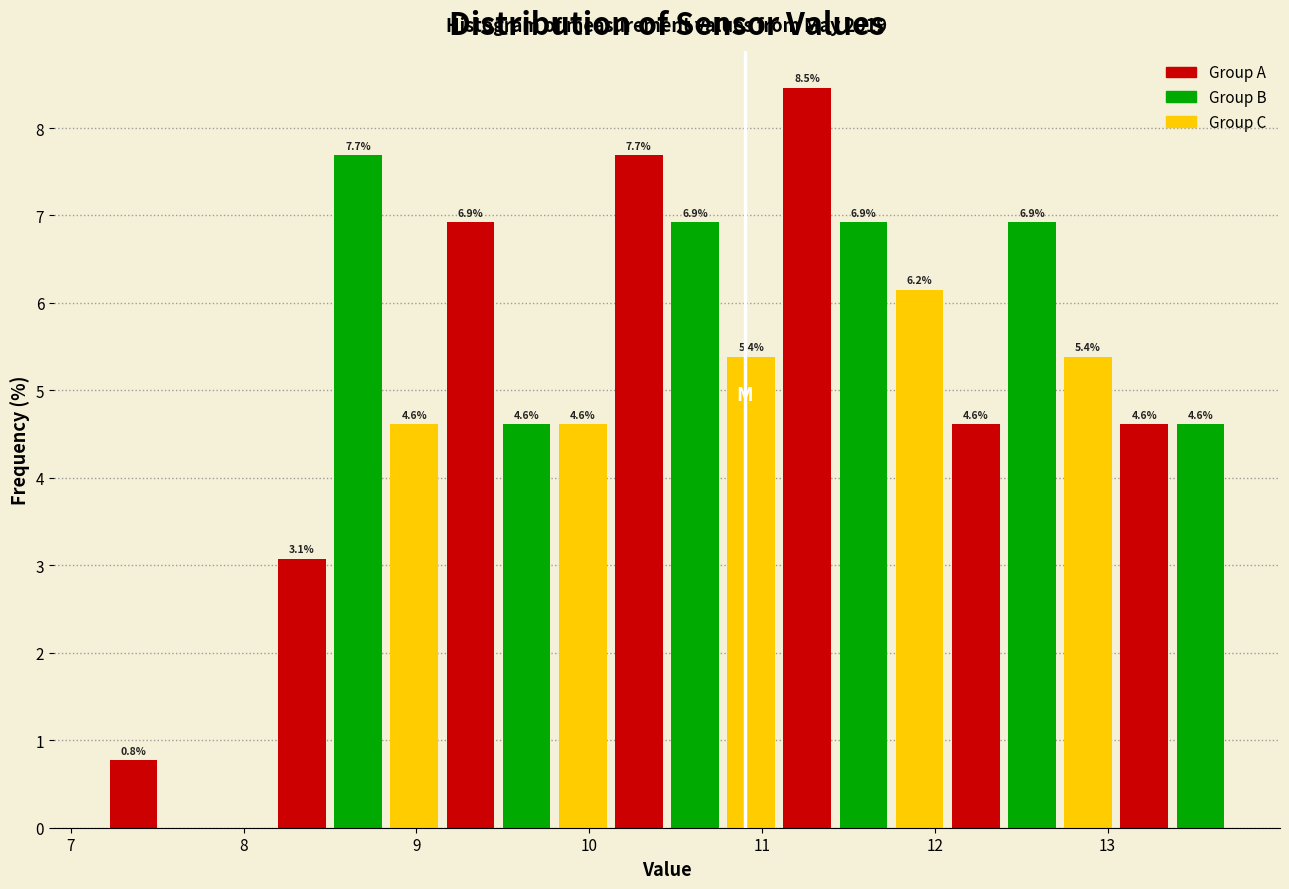

Around what value on the x-axis is the tallest bar? Give the approximate position of its centre, as read against the axis.

11.3